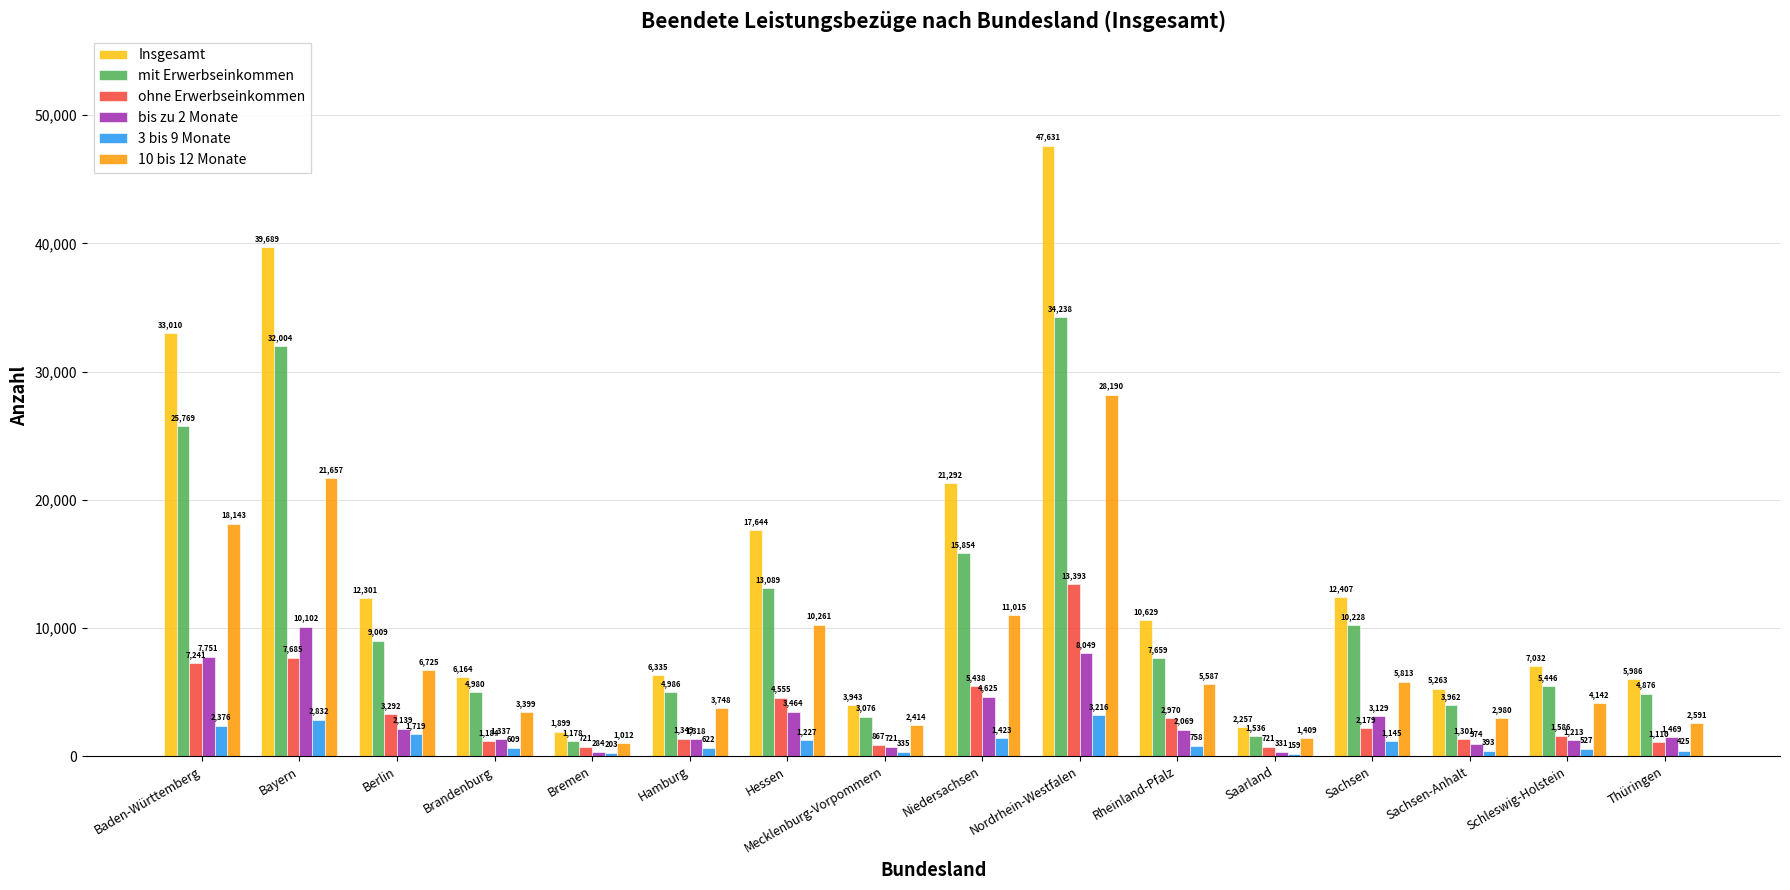

What are all the series names shown in the legend?

Insgesamt, mit Erwerbseinkommen, ohne Erwerbseinkommen, bis zu 2 Monate, 3 bis 9 Monate, 10 bis 12 Monate